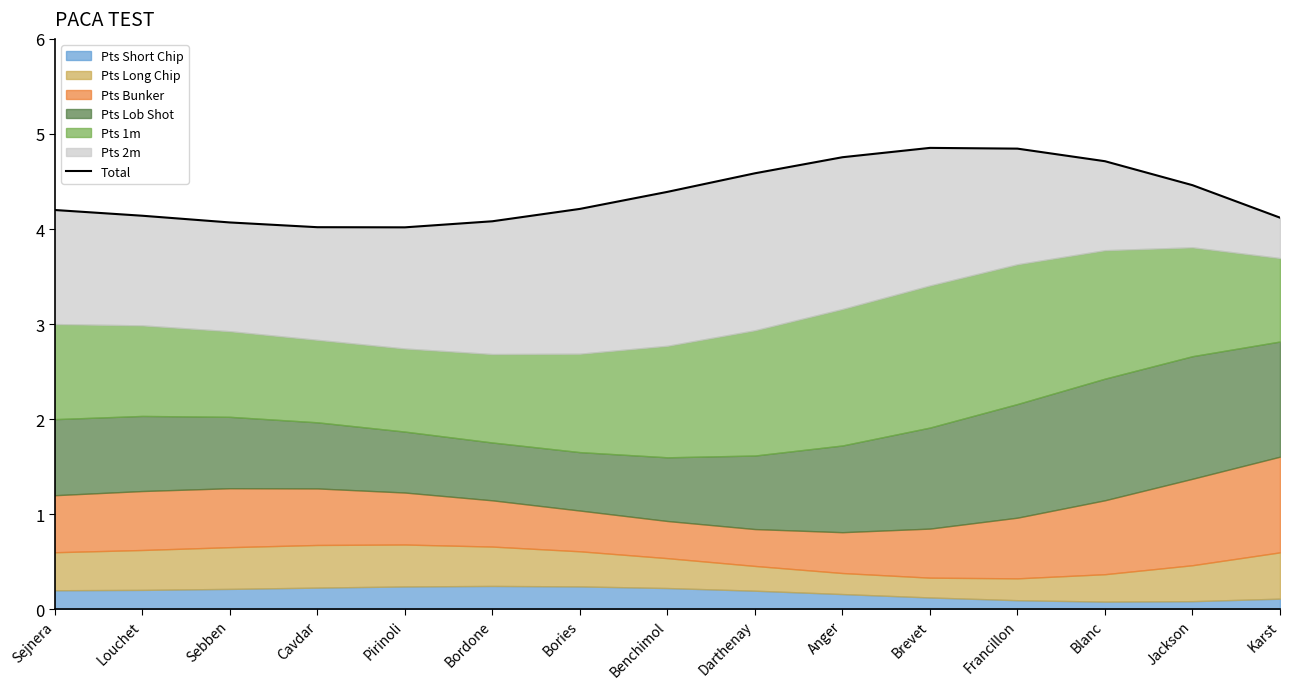

What is the label of the 5th point from the right?

Brevet